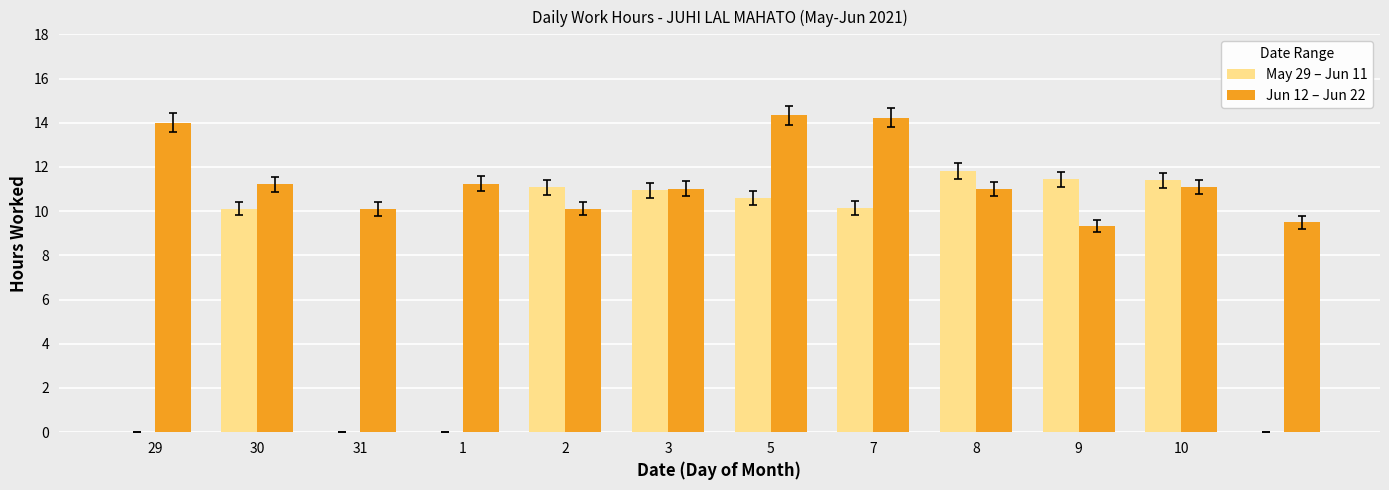

How many categories are shown in the chart?

12